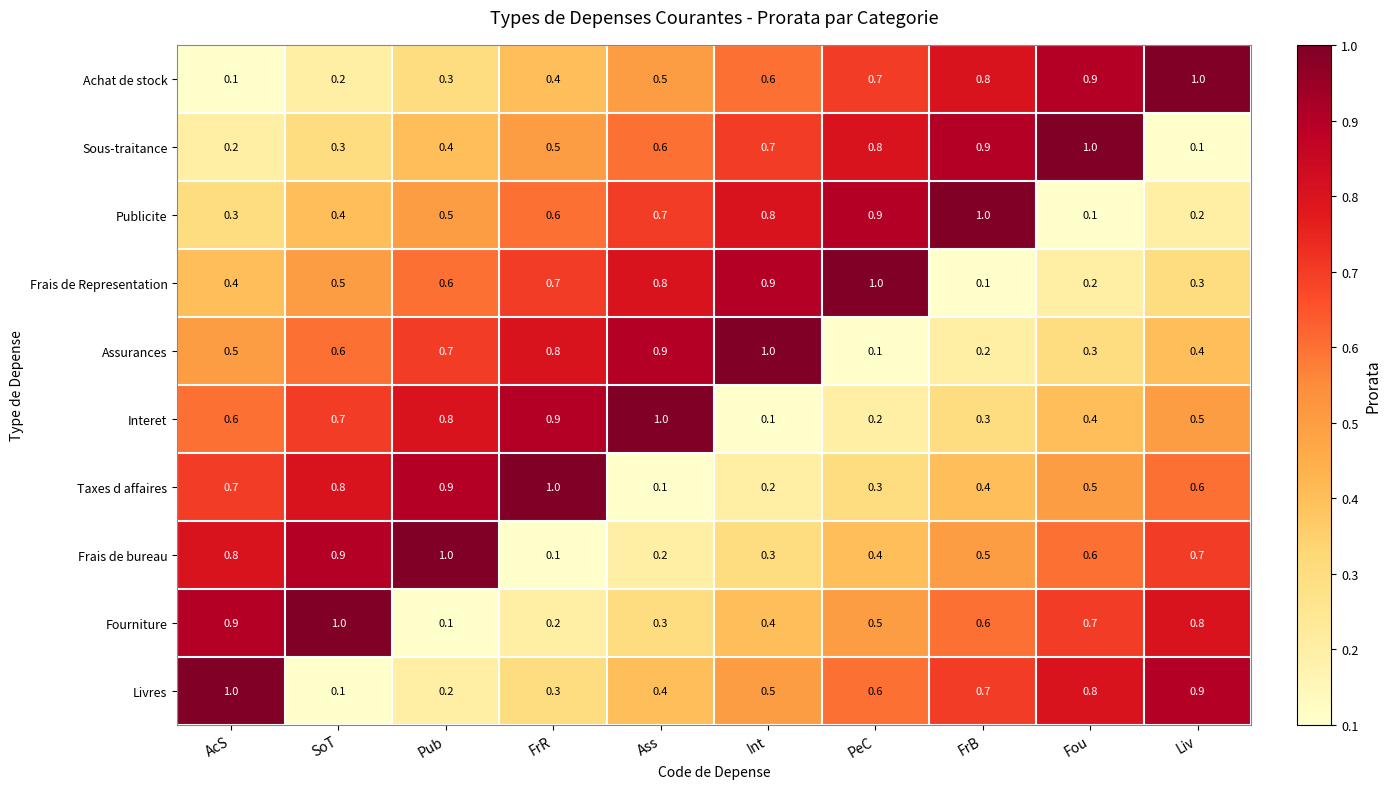

Rank the categories by Sous-traitance value from lowest to highest.

Liv, AcS, SoT, Pub, FrR, Ass, Int, PeC, FrB, Fou